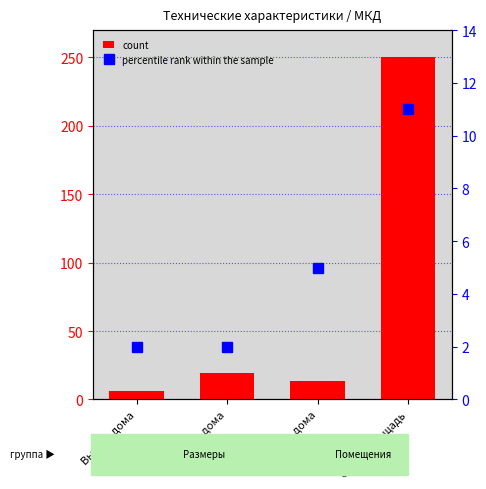

At which label does count reach its peak?

Общая площадь